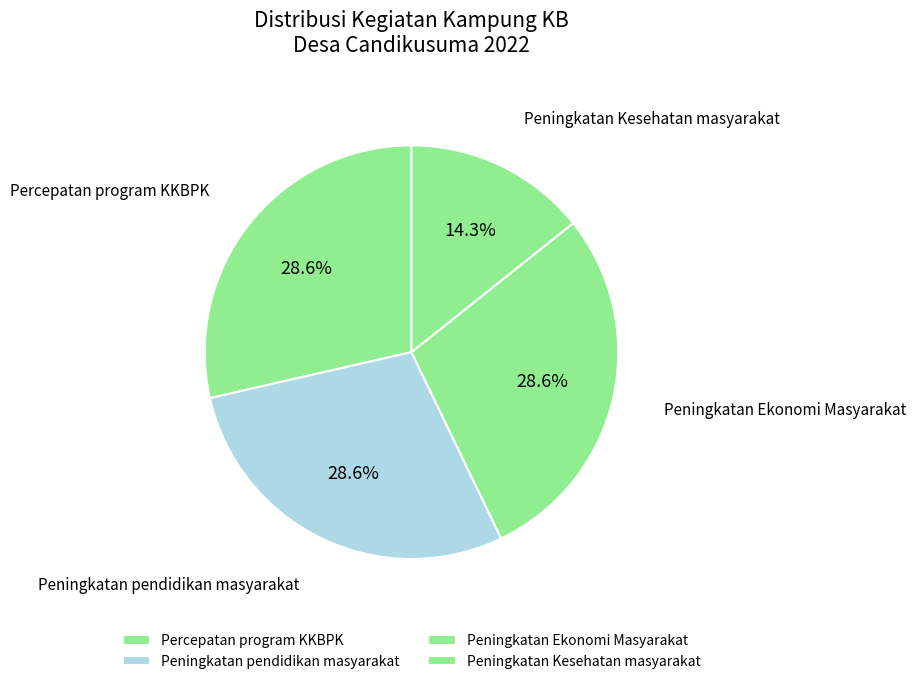

What percentage do Peningkatan Kesehatan masyarakat and Percepatan program KKBPK together represent?

42.9%